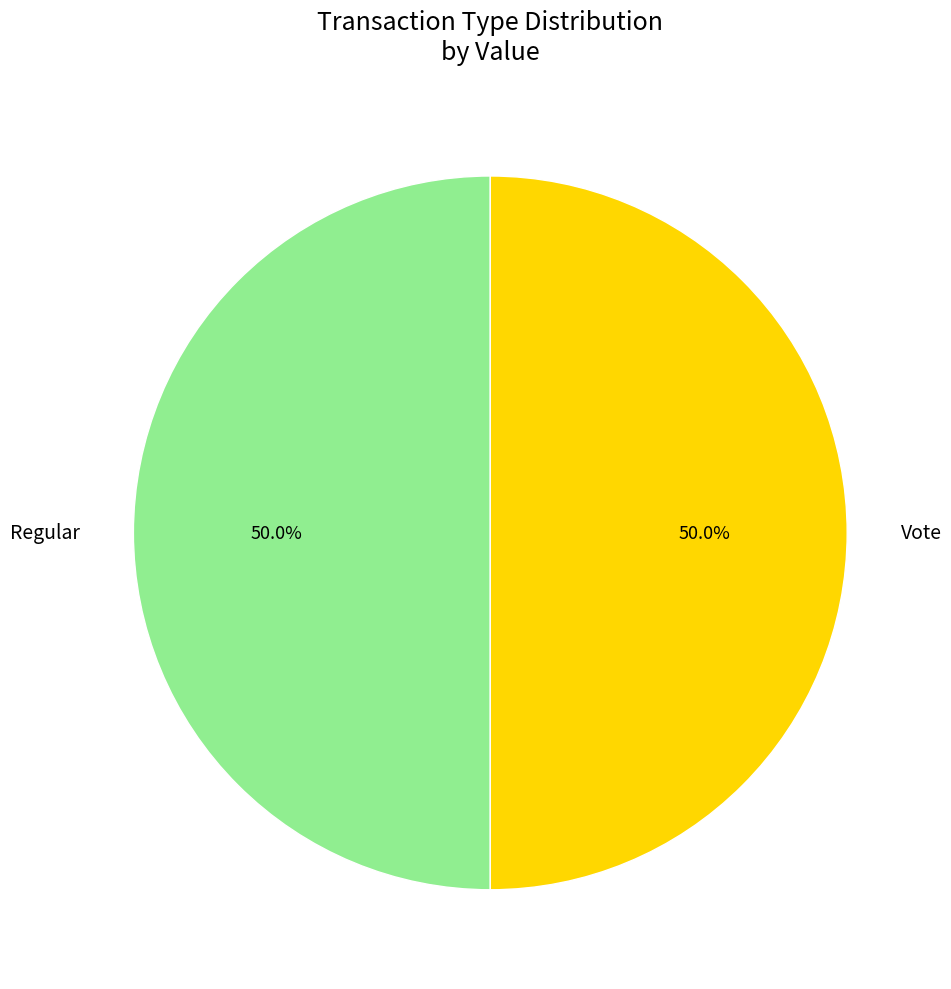

What is the ratio of the value at Regular to the value at Vote?

1.0